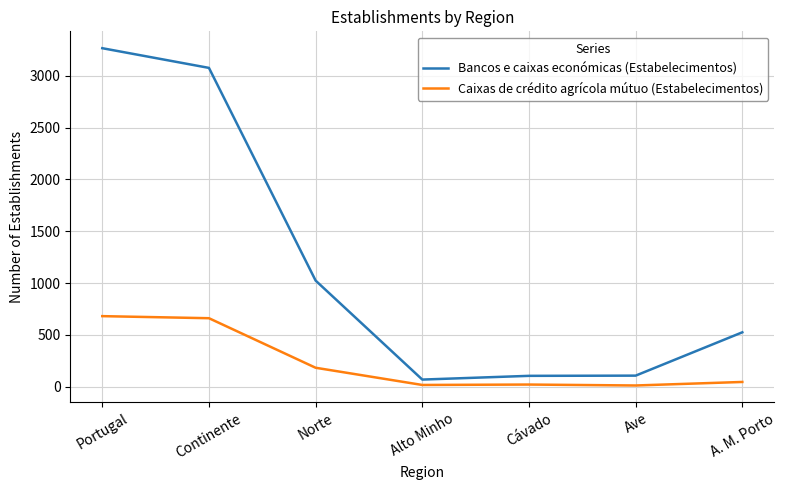

Rank the series by their average value, from lowest to highest.

Caixas de crédito agrícola mútuo (Estabelecimentos), Bancos e caixas económicas (Estabelecimentos)